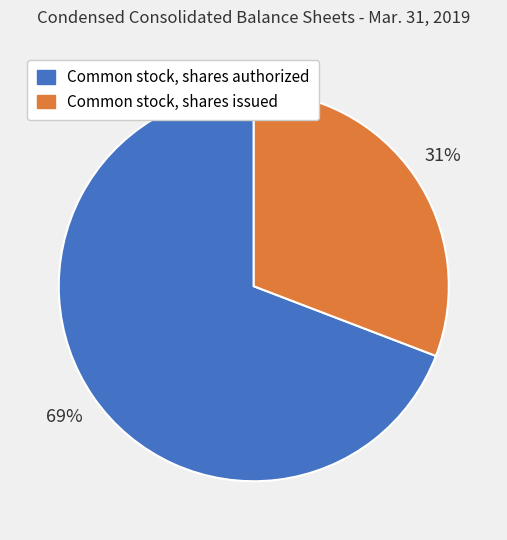

Rank the categories by value from highest to lowest.

Common stock, shares authorized, Common stock, shares issued